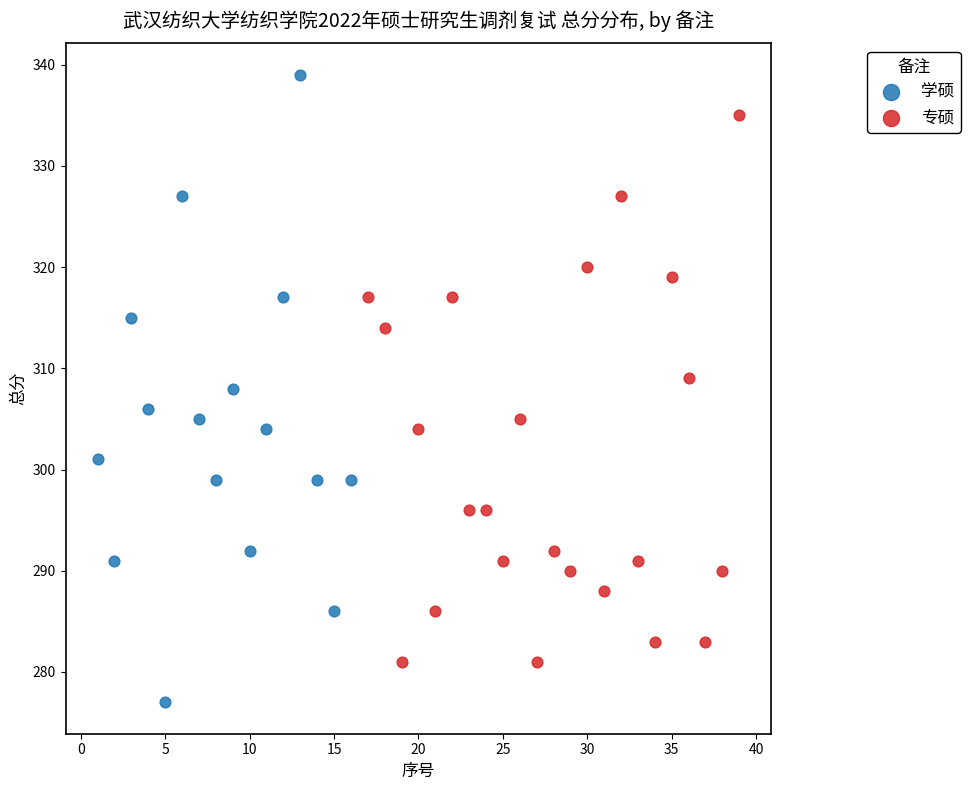

Which series has the largest Y range (max minus min)?

学硕